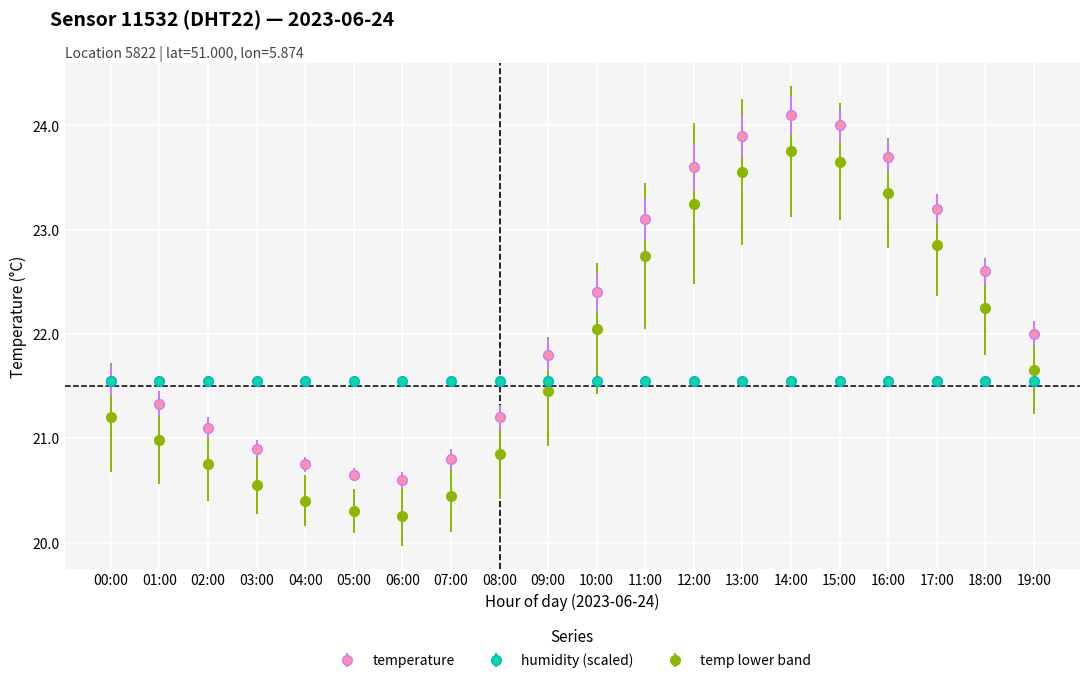

Count the number of categories in the chart.

20